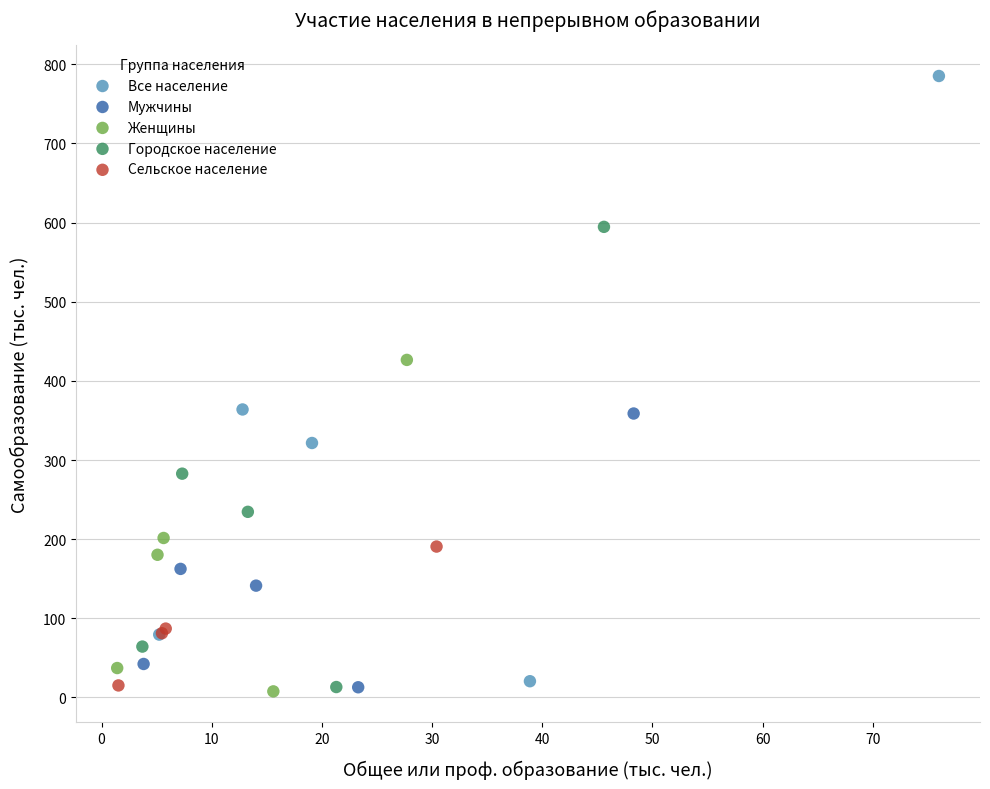

Which series has the widest spread of Y values?

Все население